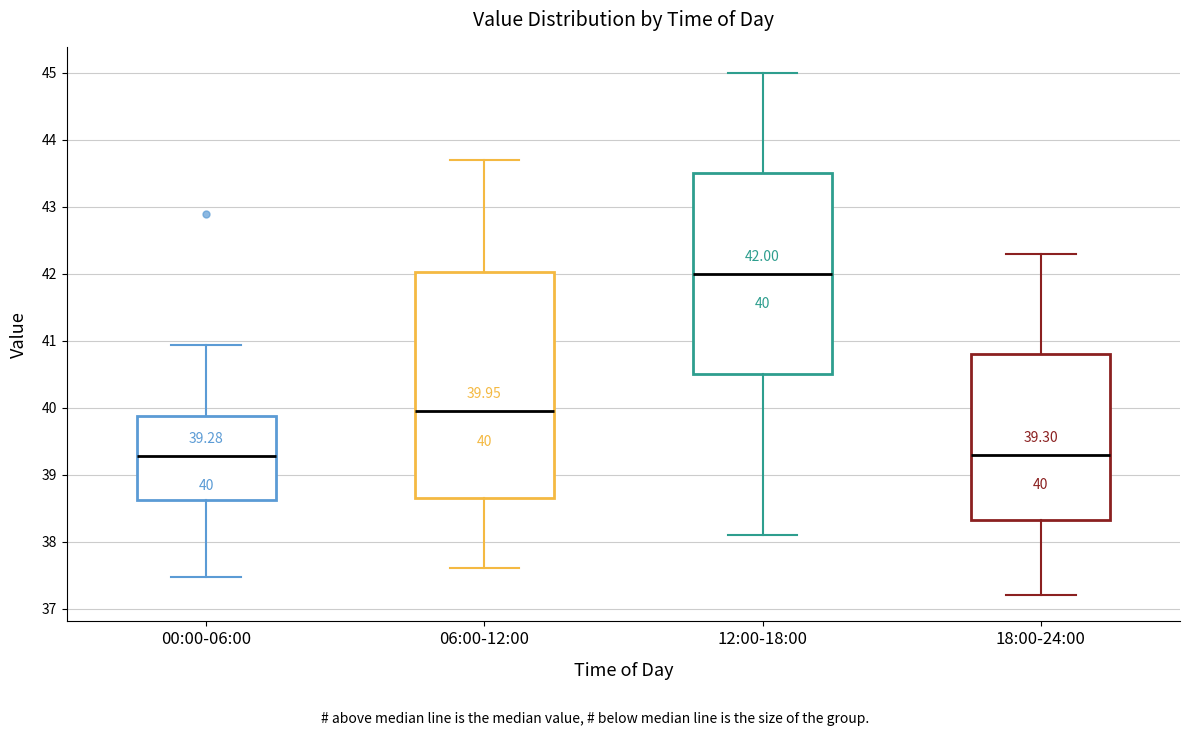

Comparing the boxes themselves (not the whiskers), which one is the tallest?

06:00-12:00